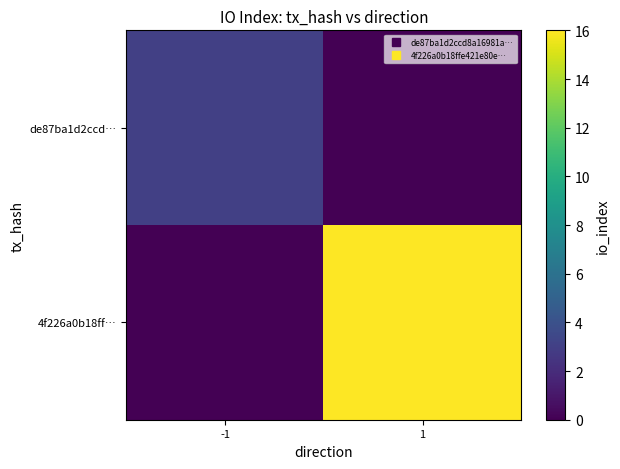

Reading left to right, list all the values displayed in this chart.

de87ba1d2ccd…: -1=3	1=0
4f226a0b18ff…: -1=0	1=16